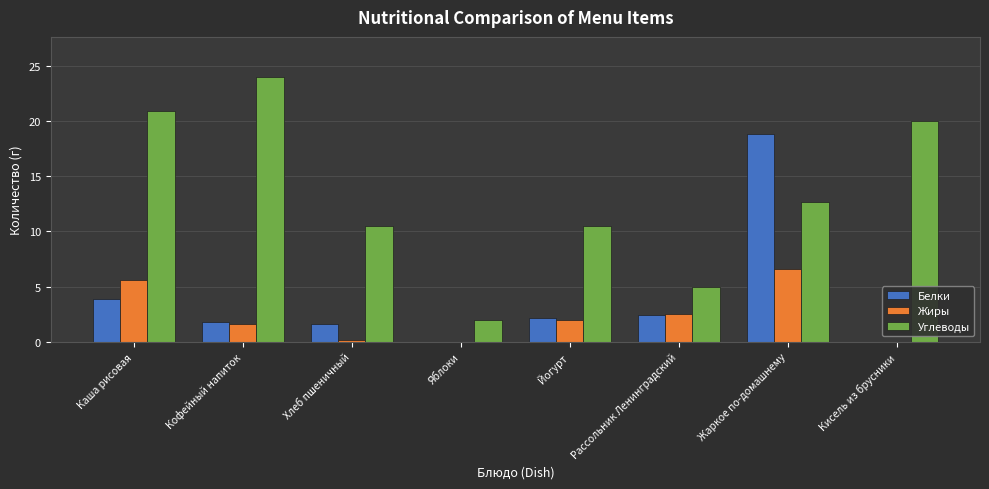

What is the sum of all Белки values?

30.7